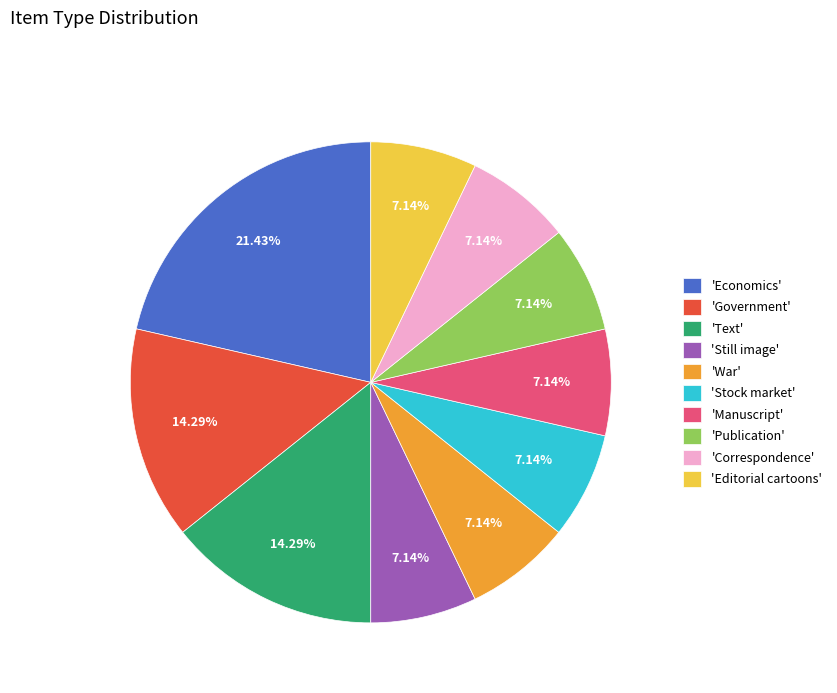

Between 'War' and 'Text', which is larger?

'Text'